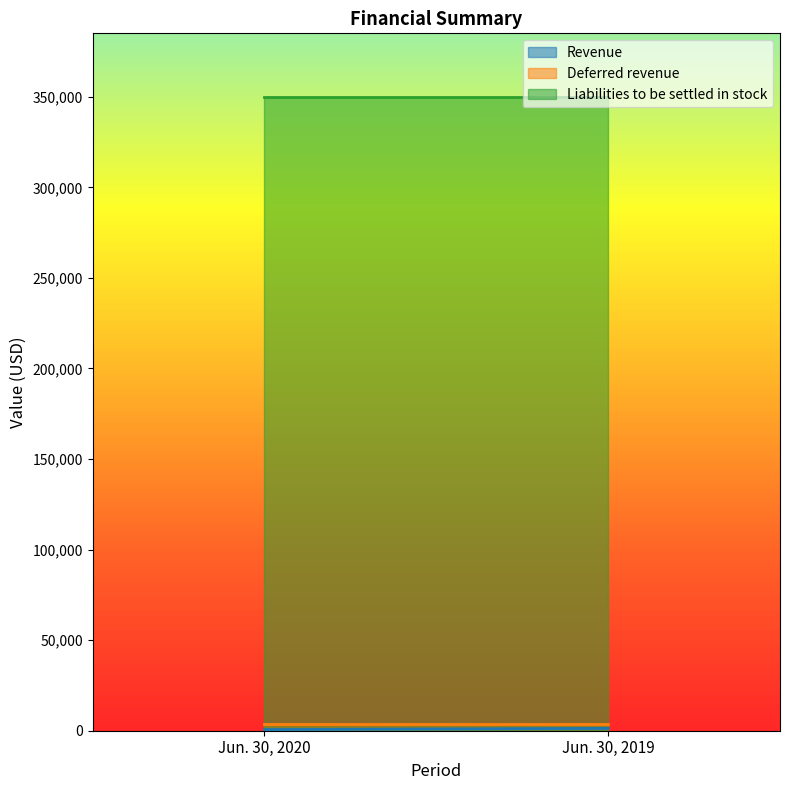

Reading left to right, transcribe all the data shown in this chart.

Revenue: 640	1279
Deferred revenue: 3624	3624
Liabilities to be settled in stock: 350000	350000